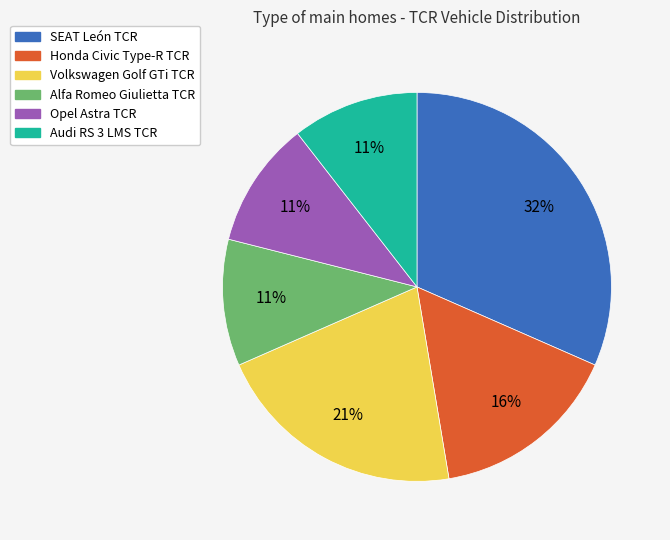

Does Opel Astra TCR represent more than half of the total?

No